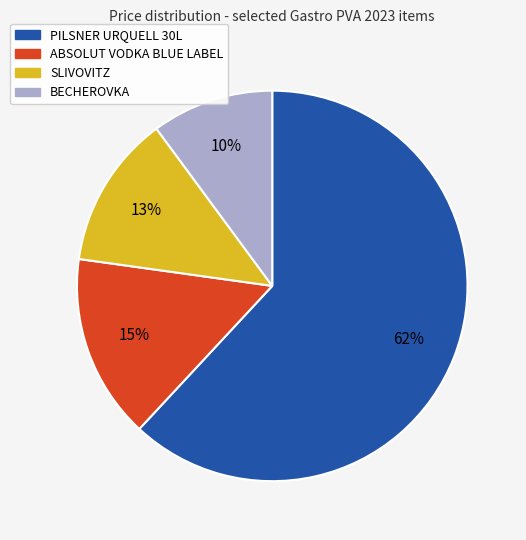

What is the ratio of the value at ABSOLUT VODKA BLUE LABEL to the value at SLIVOVITZ?

1.2